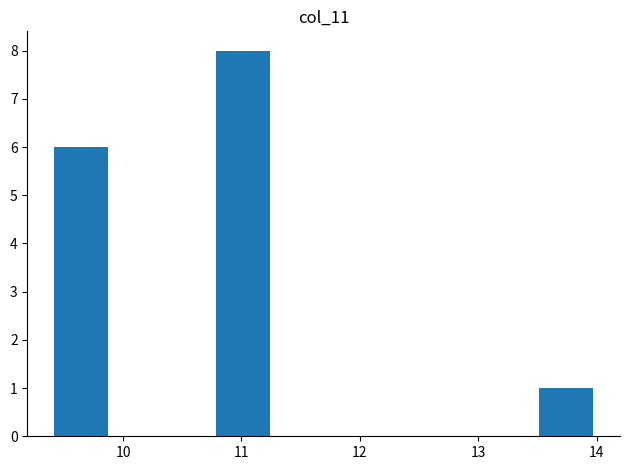

Reading left to right, list every bar in this chart as the range it spans on the x-axis followed by its height. Neither the bar edges nor the heights are printed on the chart, so give them approximately, as read against the axes.

9.4 to 9.9: 6
9.9 to 10.3: 0
10.3 to 10.8: 0
10.8 to 11.2: 8
11.2 to 11.7: 0
11.7 to 12.2: 0
12.2 to 12.6: 0
12.6 to 13.1: 0
13.1 to 13.5: 0
13.5 to 14.0: 1